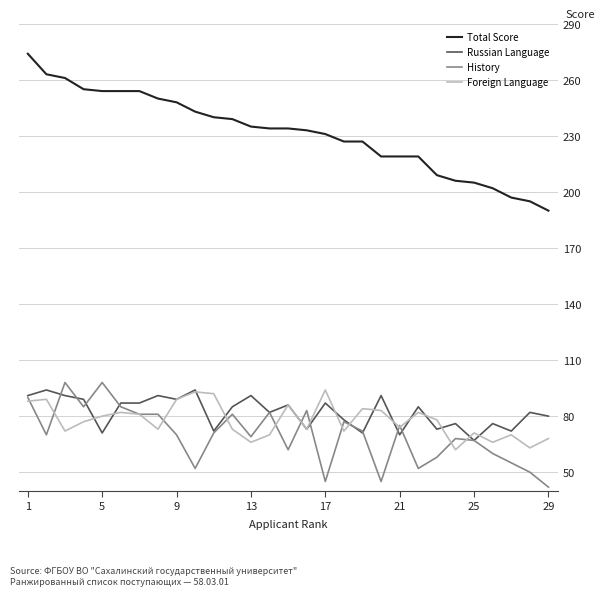

True or false: Total Score and Foreign Language cross at least once.

False